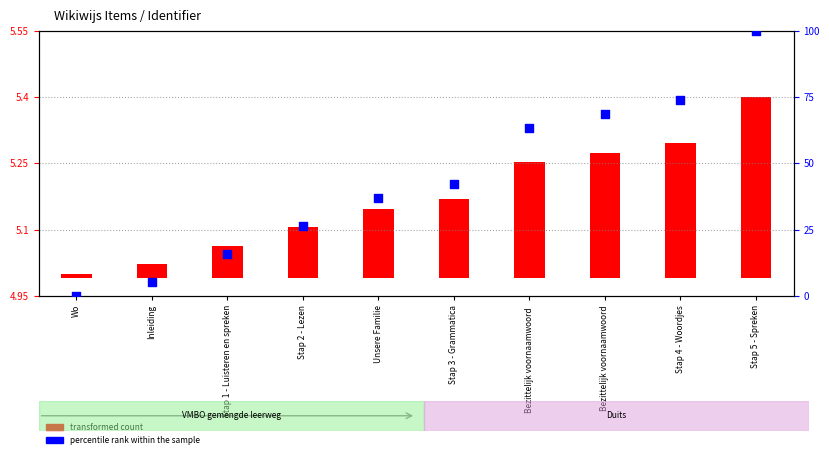

What are all the series names shown in the legend?

transformed count, percentile rank within the sample